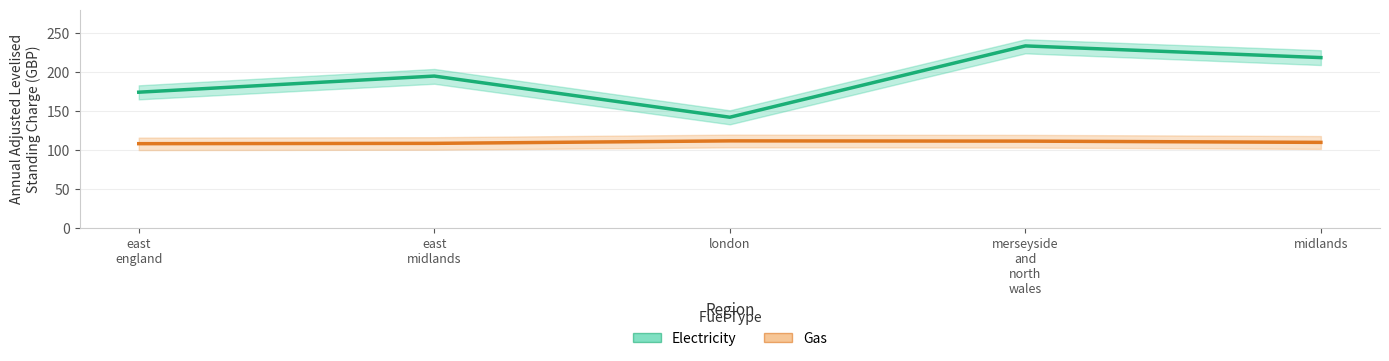

At which category does Electricity reach its first local valley?

london